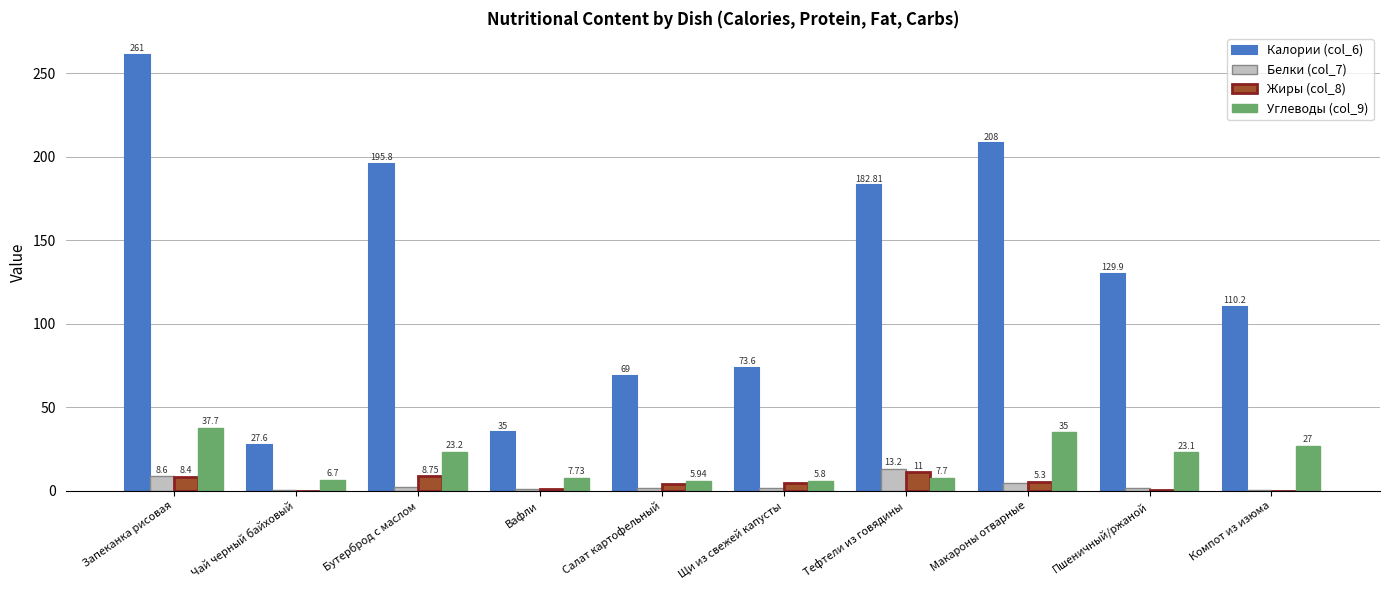

What is the total value across all series at Тефтели из говядины?

214.7